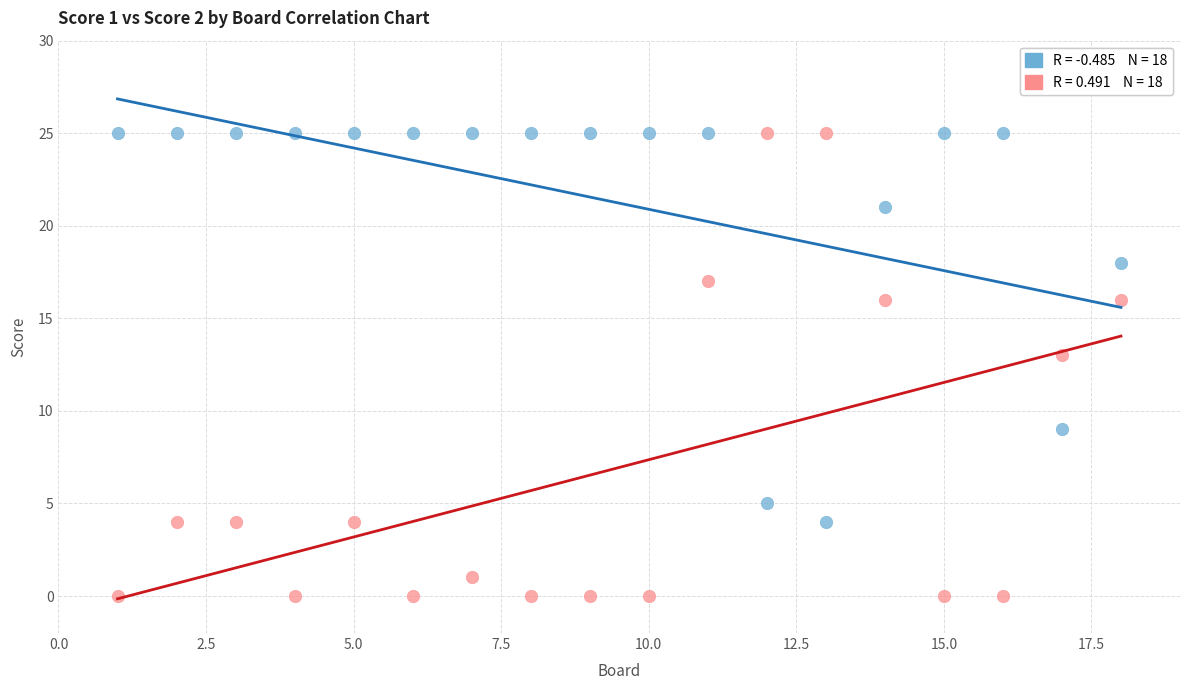

Across all series, what Y value is closest to 12?

13